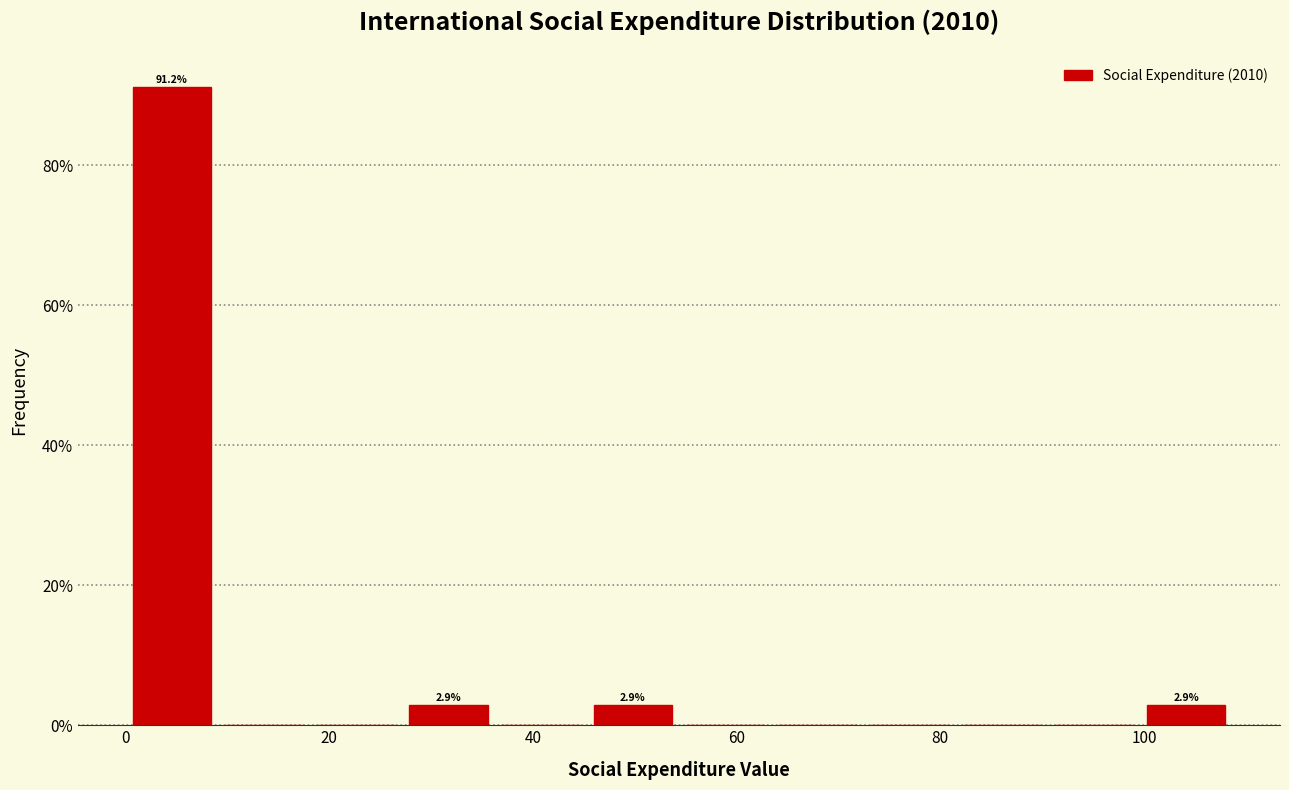

Over which range of the x-axis is the bar tallest?

0 to 10